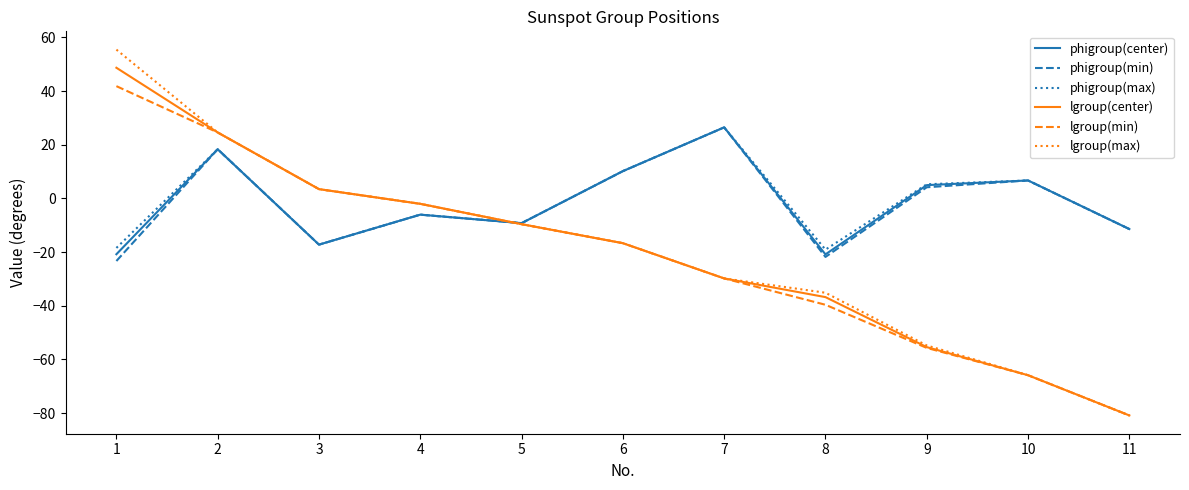

What is the minimum value shown in the chart?

-80.9